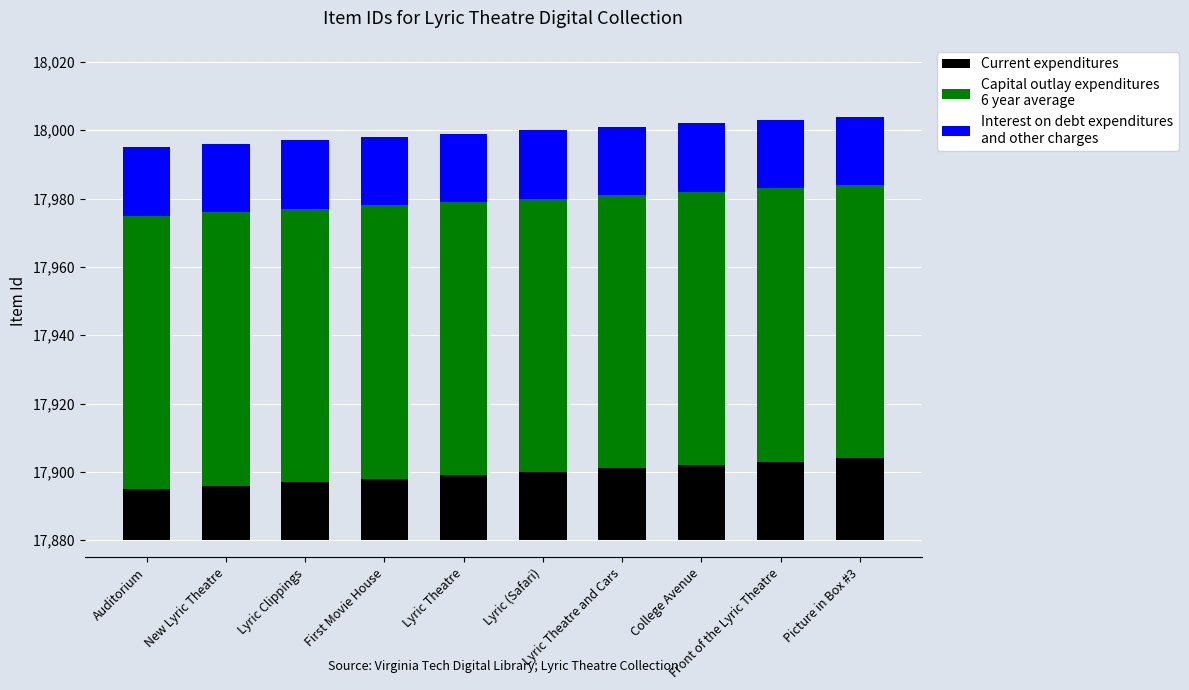

What is the value of the Capital outlay expenditures
6 year average bar at the 1st from the left?

80